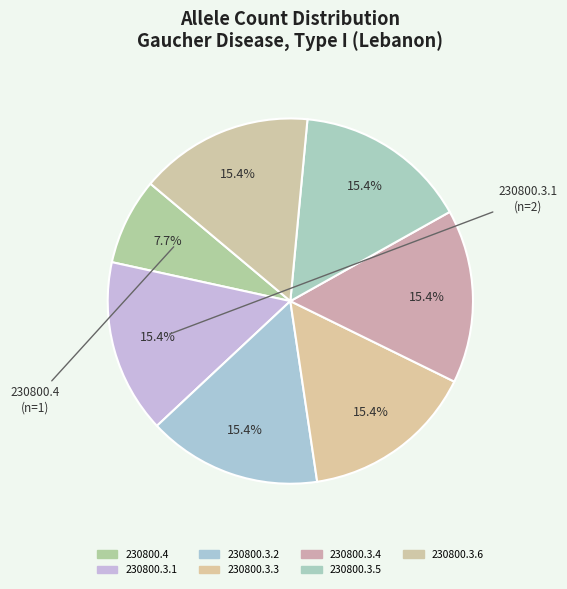

To the nearest percent, what is the difference between the largest and smallest slice percentages?

8%